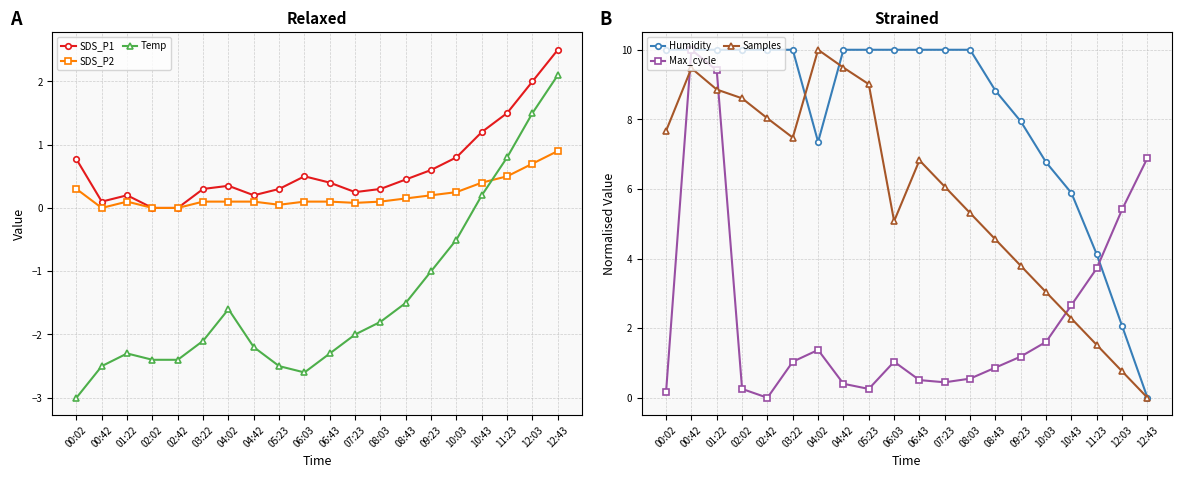

In Samples, how many points are lower than both neighbors (excluding endpoints)?

2